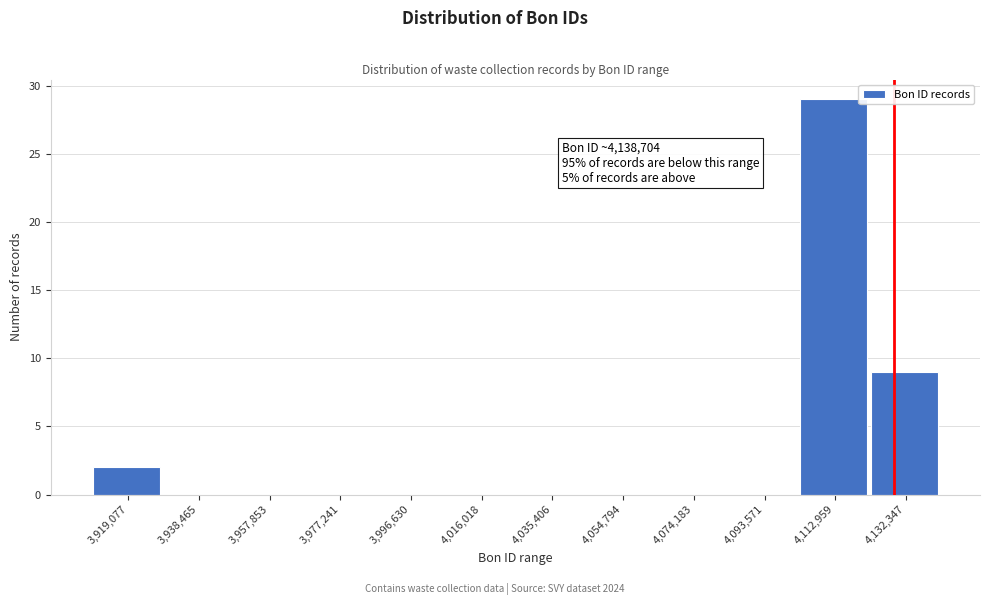

Reading right to left, list all the values displayed in this chart.

4,132,347=9	4,112,959=29	4,093,571=0	4,074,183=0	4,054,794=0	4,035,406=0	4,016,018=0	3,996,630=0	3,977,241=0	3,957,853=0	3,938,465=0	3,919,077=2